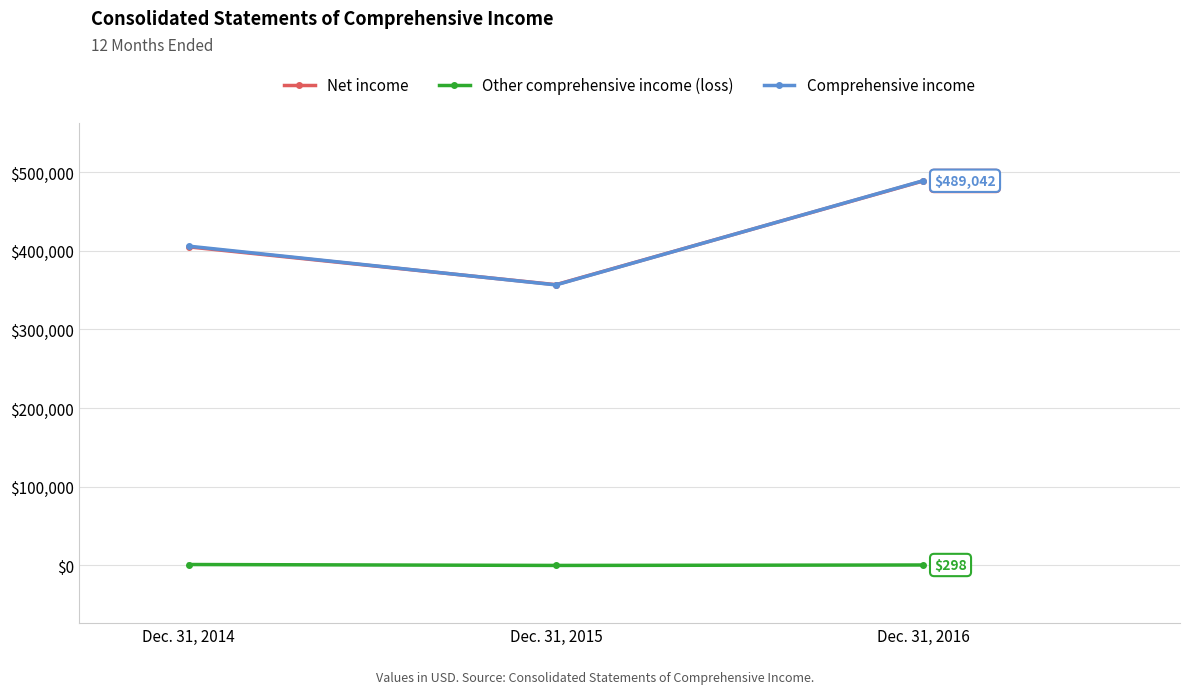

What is the greatest value displayed?

489042